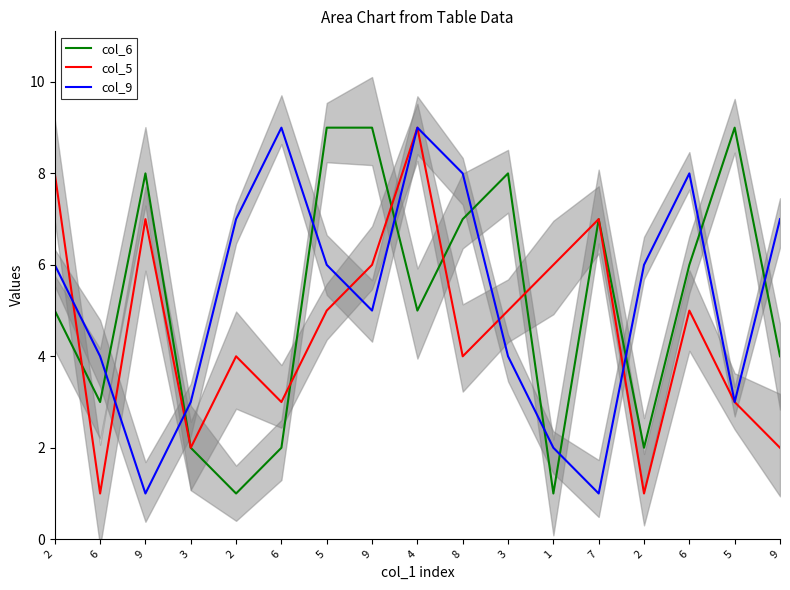

Between which two adjacent categories do col_6 and col_9 first intersect?

6 and 9